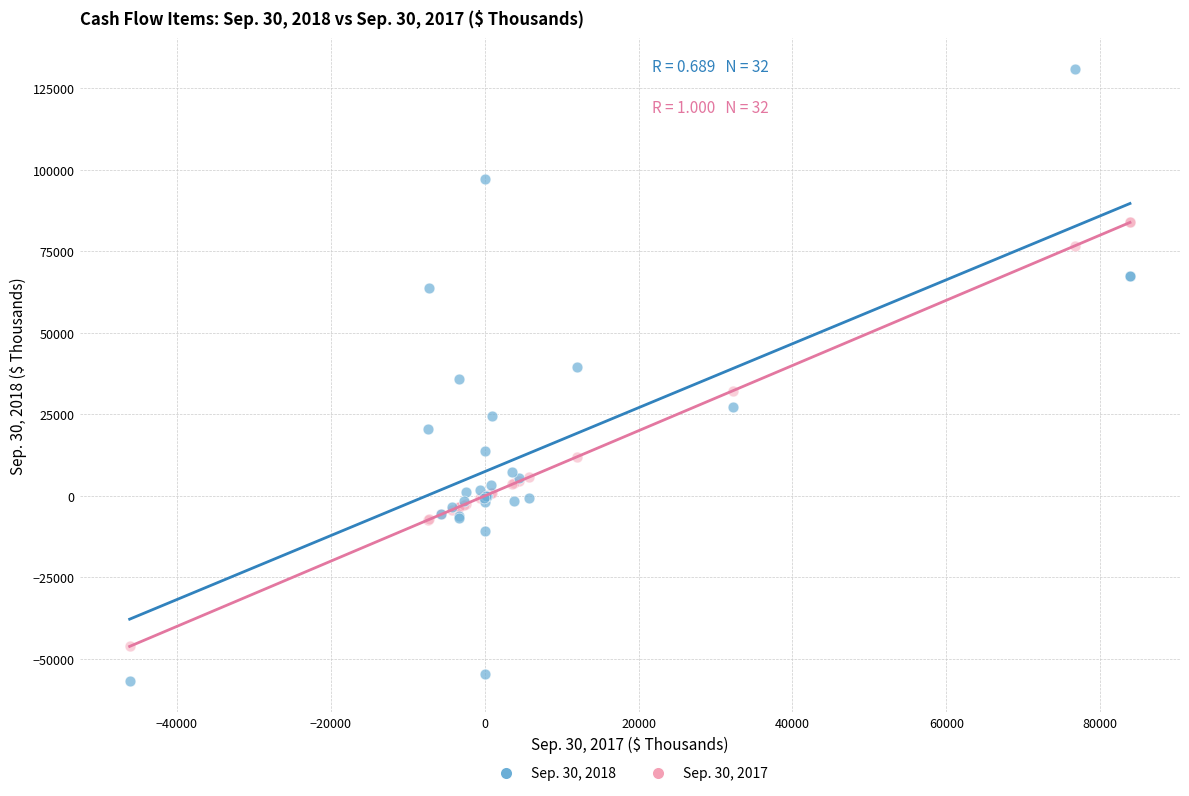

Which series has the widest spread of Y values?

Sep. 30, 2018